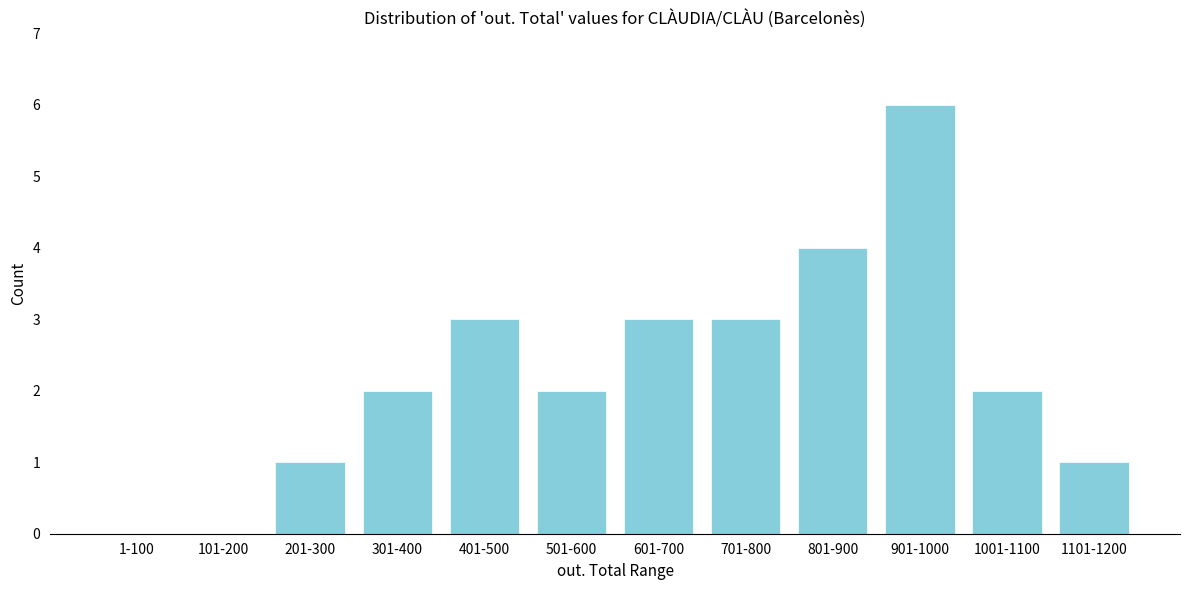

Reading left to right, list all the values displayed in this chart.

1-100=0	101-200=0	201-300=1	301-400=2	401-500=3	501-600=2	601-700=3	701-800=3	801-900=4	901-1000=6	1001-1100=2	1101-1200=1